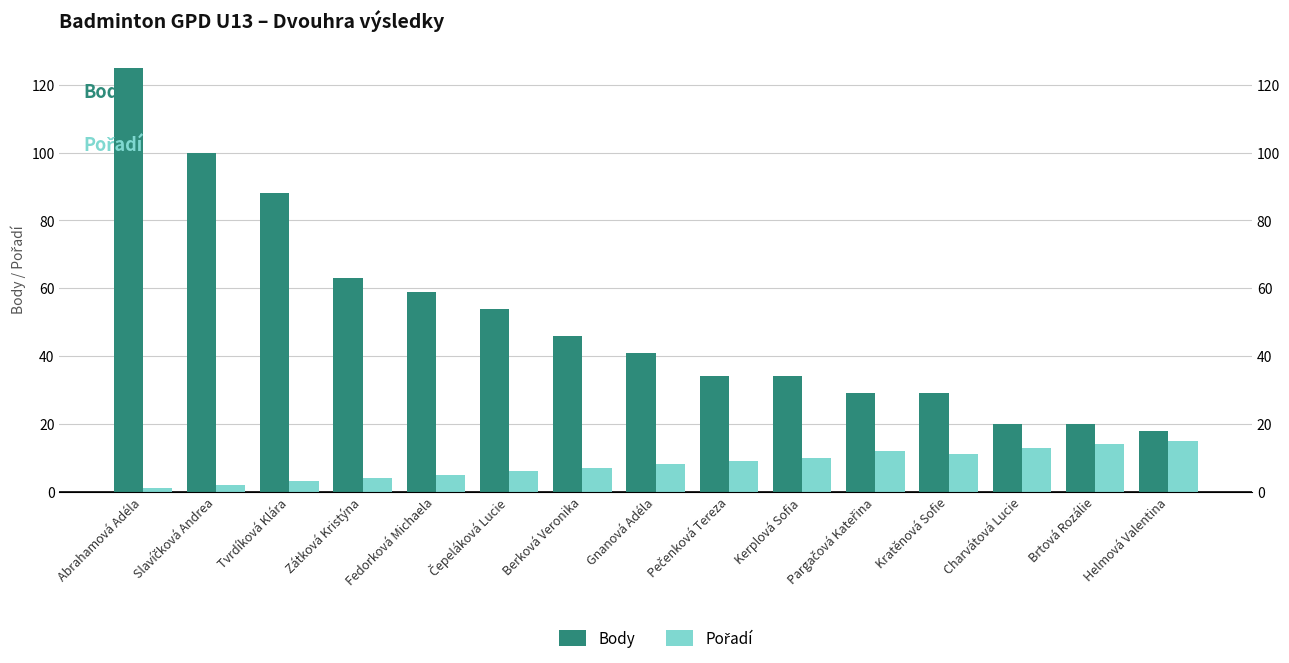

Are the bars horizontal?

No